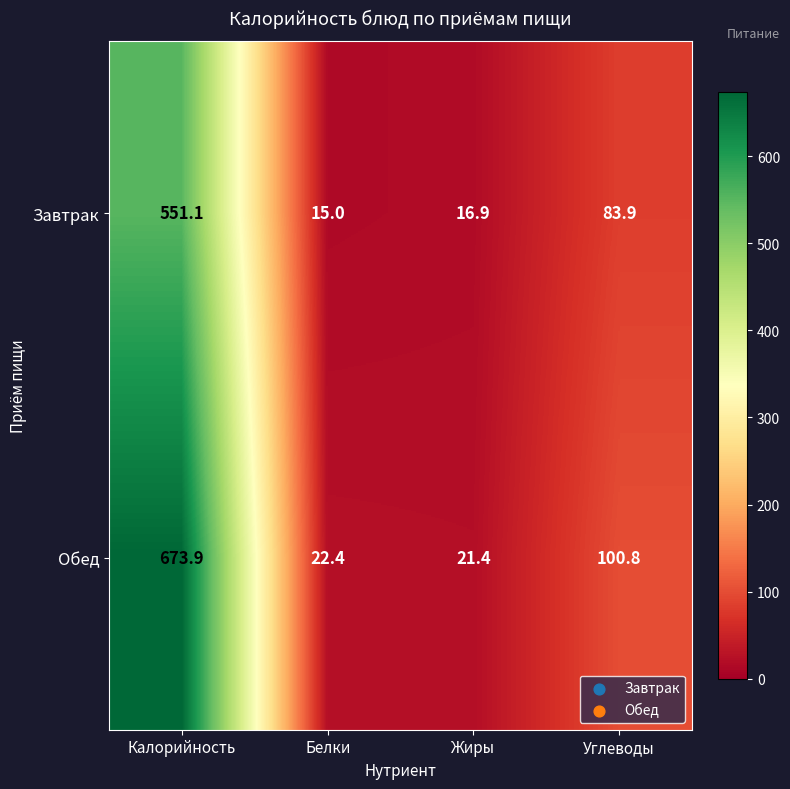

What is the total value across all series at Жиры?

38.3